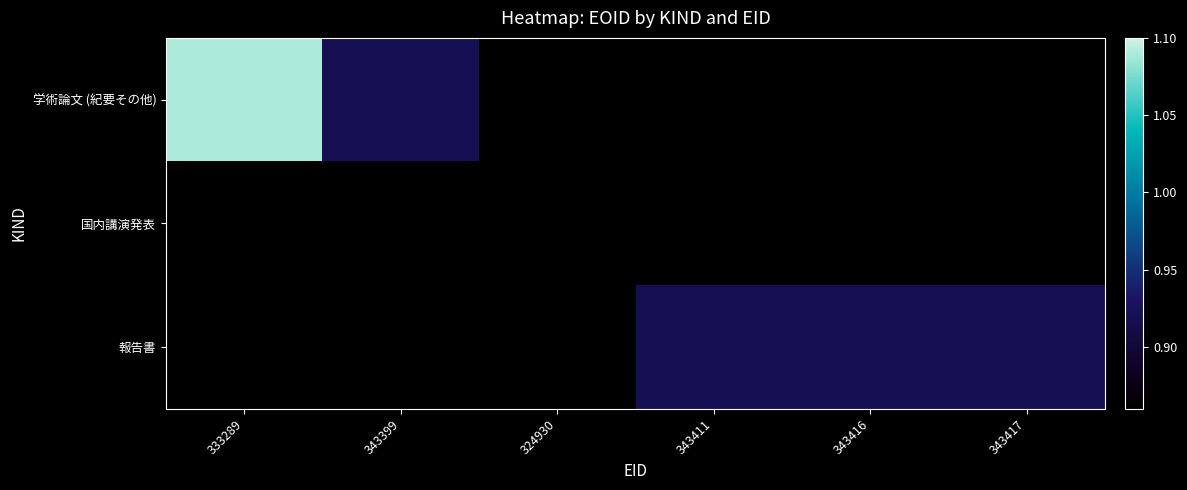

Between 343399 and 343416, which is larger?

343416